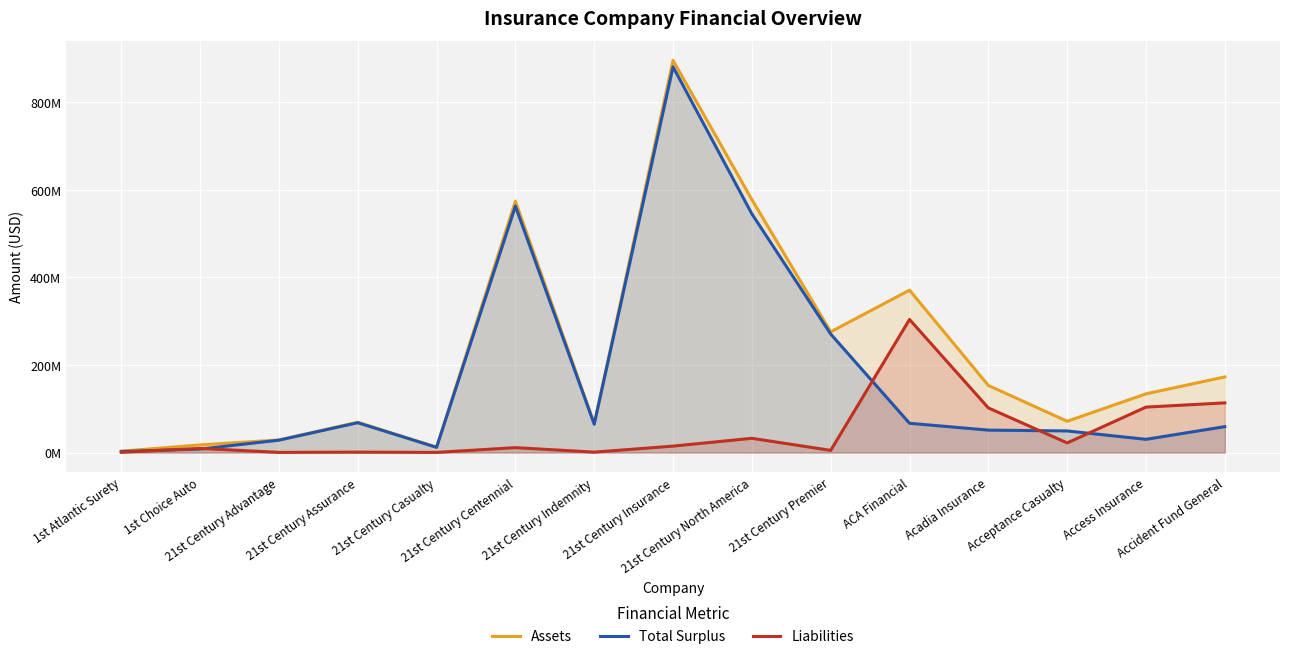

What value does the Assets series have at Access Insurance, to the nearest 10?

134126200